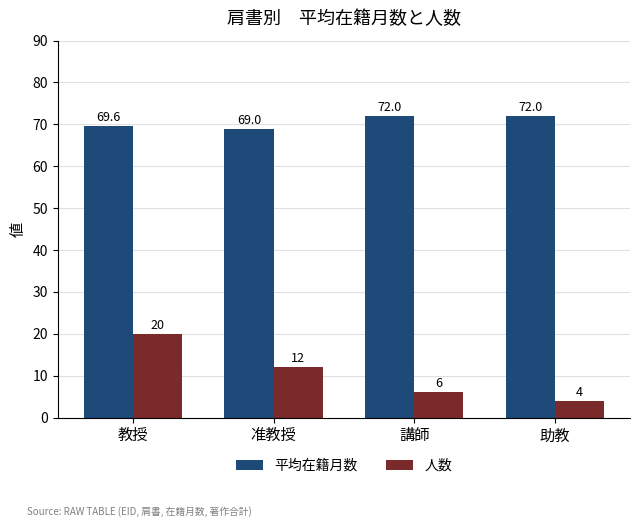

Between 准教授 and 講師, which series saw the biggest shift?

人数